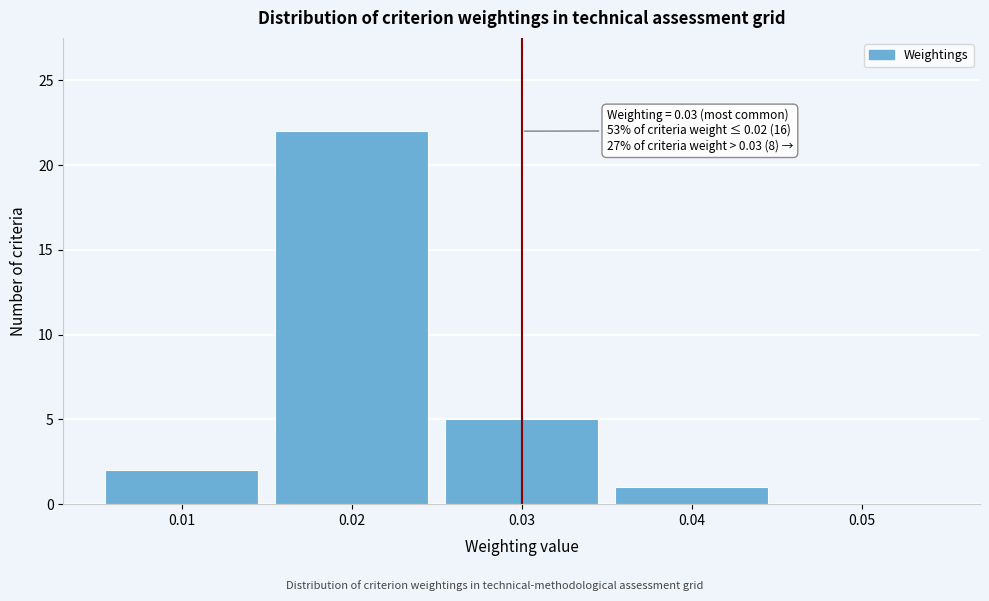

Over which range of the x-axis is the bar tallest?

0.015 to 0.025